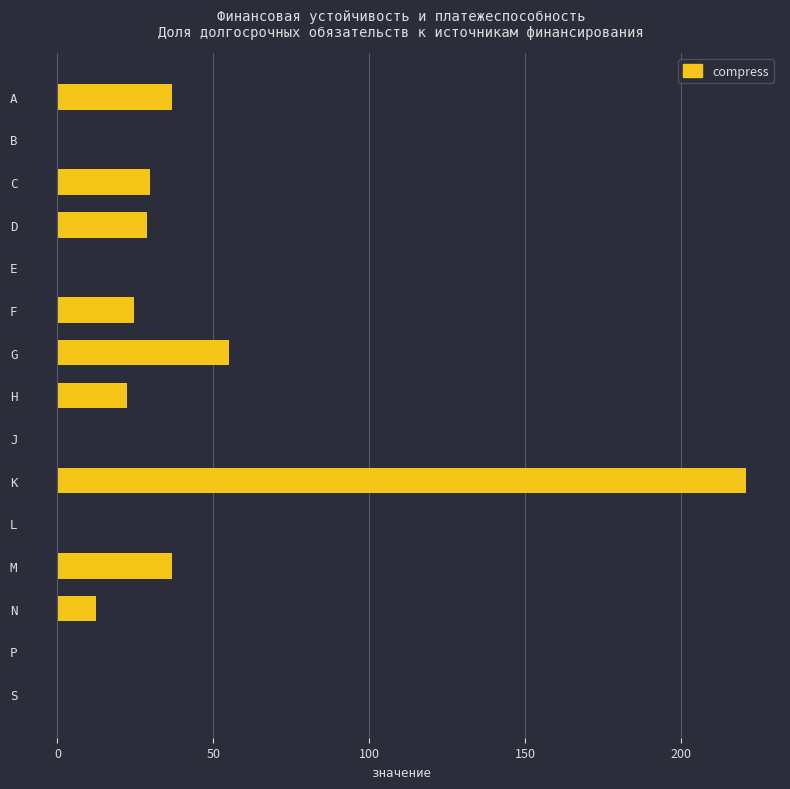

Count the number of categories in the chart.

15